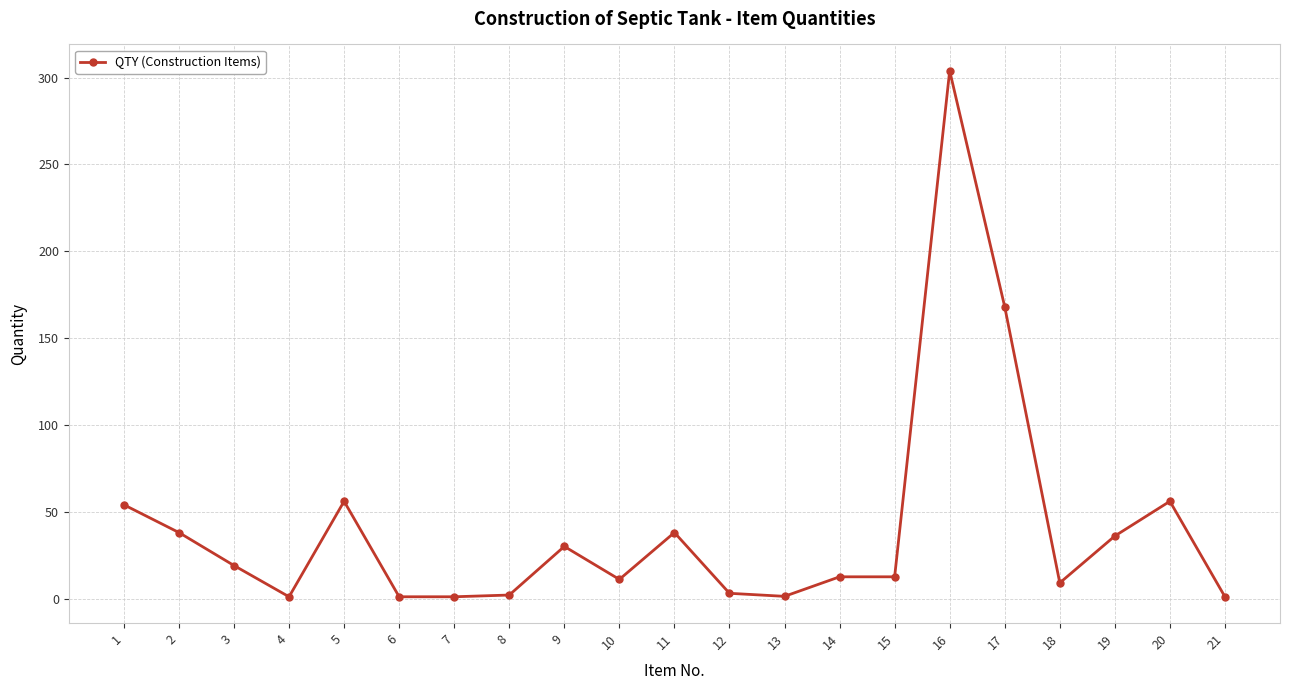

What is the value of the 11th point from the left?

38.0